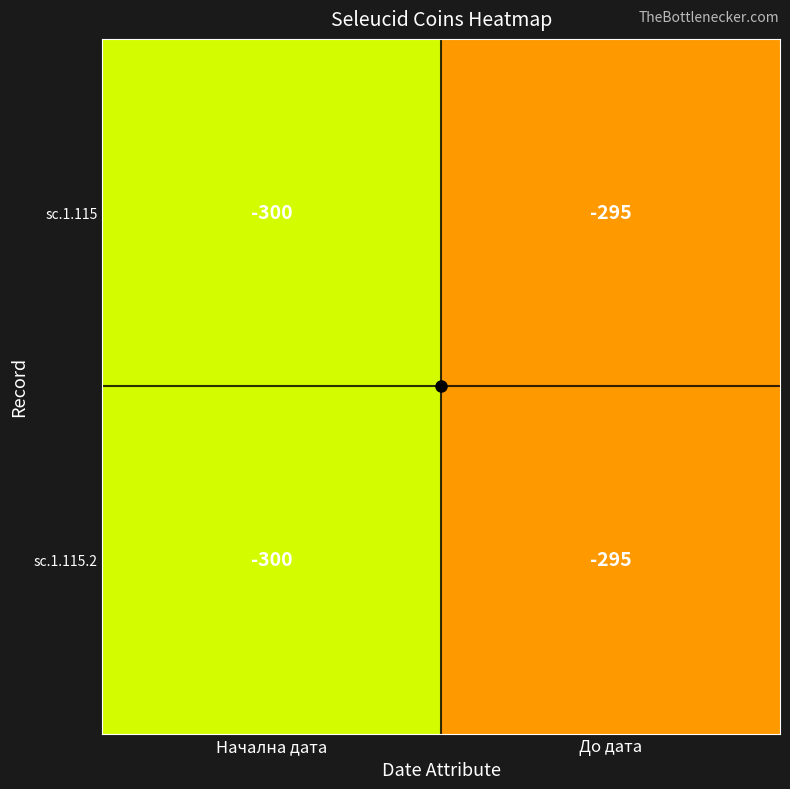

Is it true that sc.1.115.2 equals -409 at До дата?

False